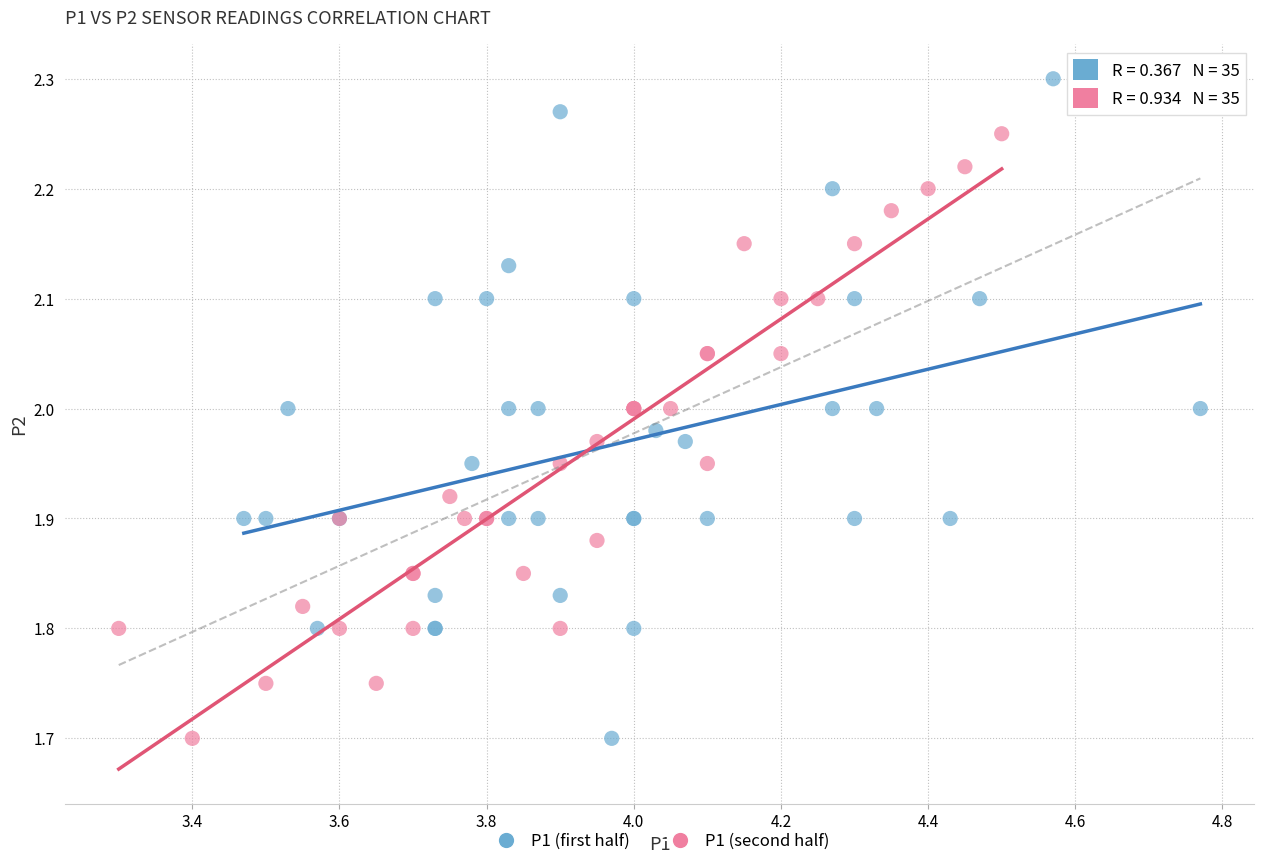

Which series reaches the maximum Y coordinate?

P1 (first half)